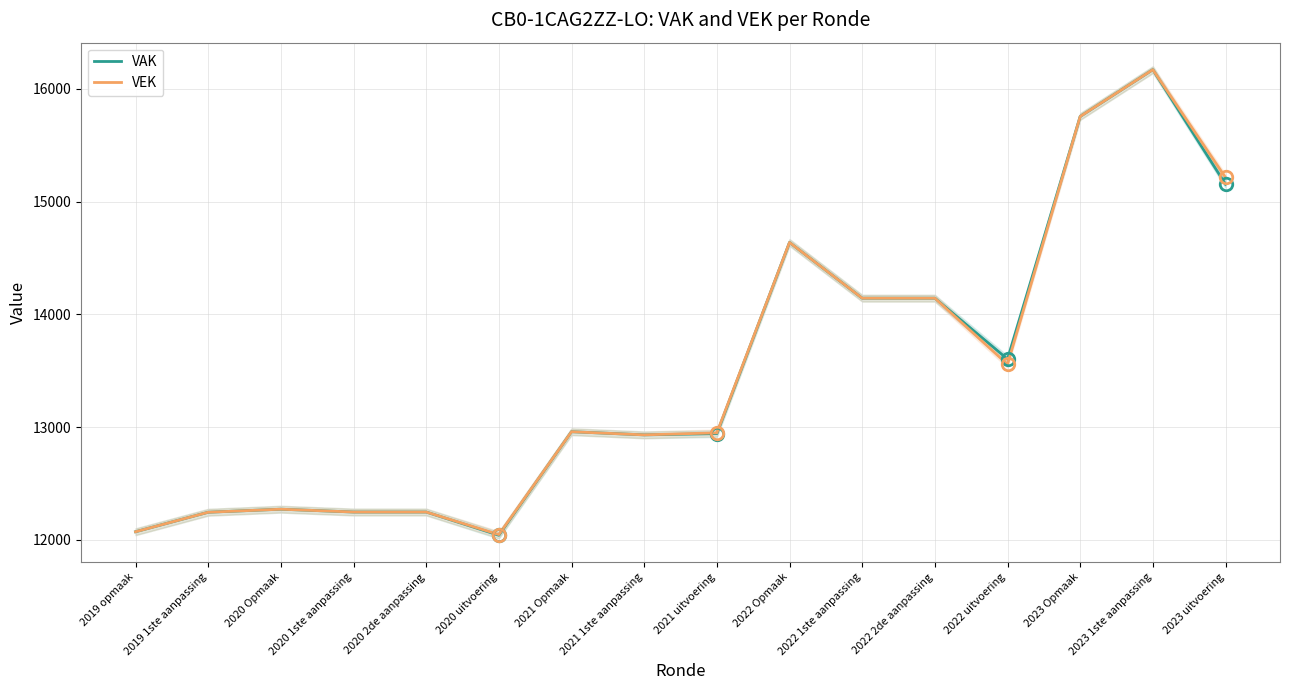

Rank the categories by VEK value from lowest to highest.

2020 uitvoering, 2019 opmaak, 2019 1ste aanpassing, 2020 1ste aanpassing, 2020 2de aanpassing, 2020 Opmaak, 2021 1ste aanpassing, 2021 uitvoering, 2021 Opmaak, 2022 uitvoering, 2022 1ste aanpassing, 2022 2de aanpassing, 2022 Opmaak, 2023 uitvoering, 2023 Opmaak, 2023 1ste aanpassing